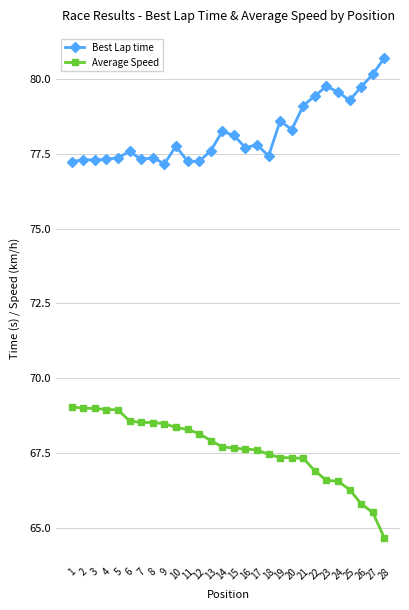

Rank the series by their average value, from lowest to highest.

Average Speed, Best Lap time